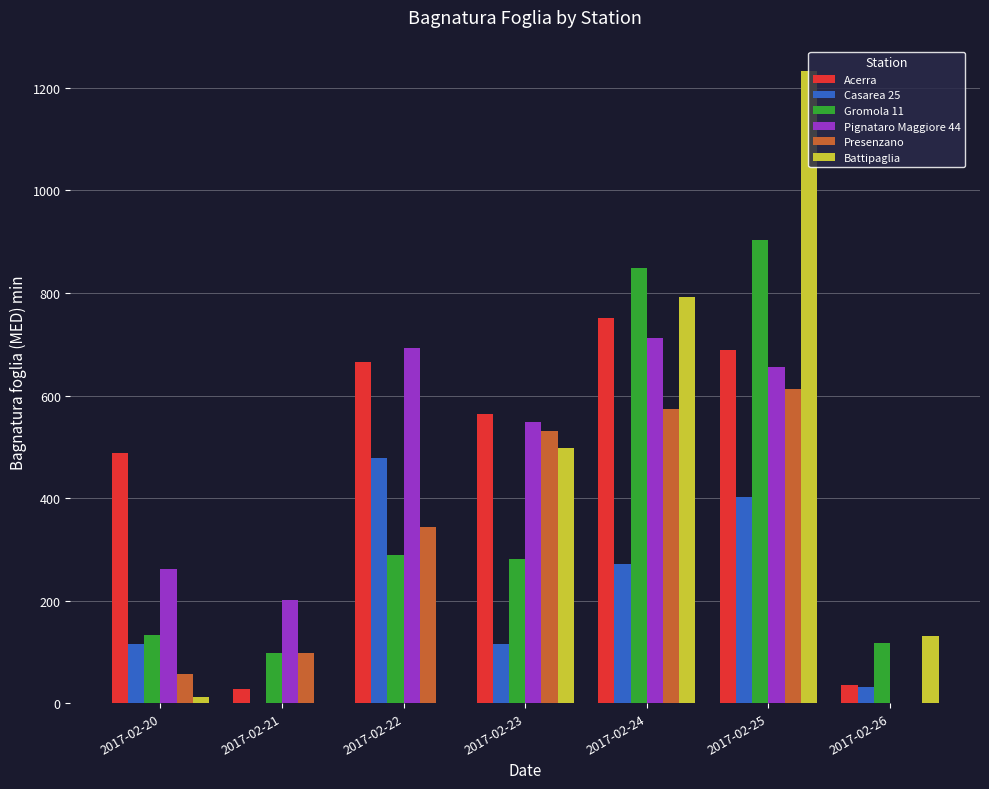

At which label is Acerra closest to 388?

2017-02-20